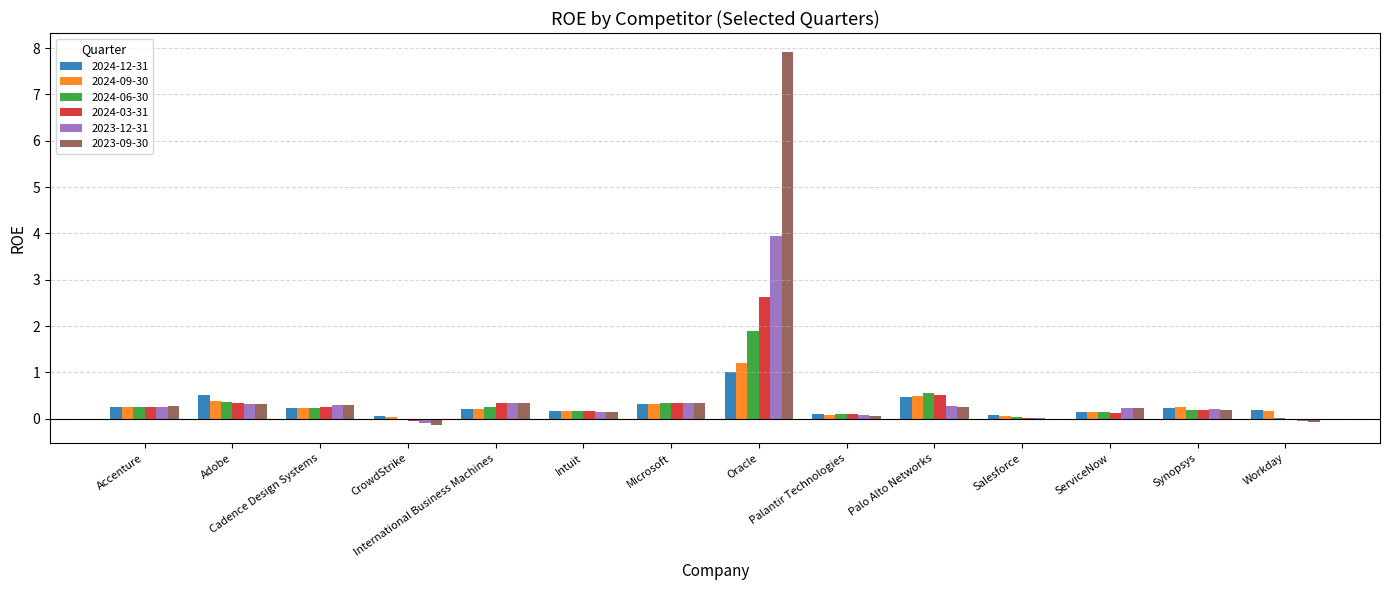

What is the maximum value shown in the chart?

7.9